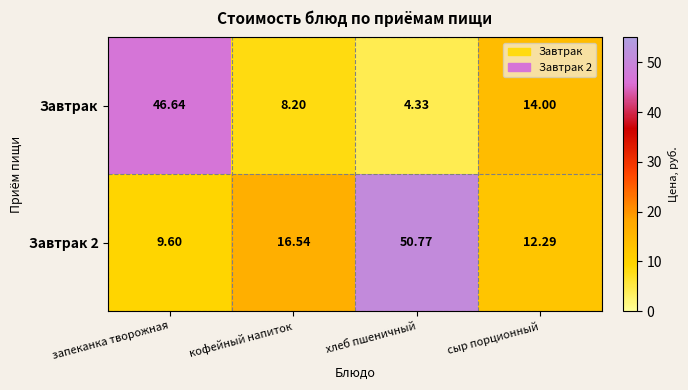

At which category is the sum across all series the highest?

запеканка творожная